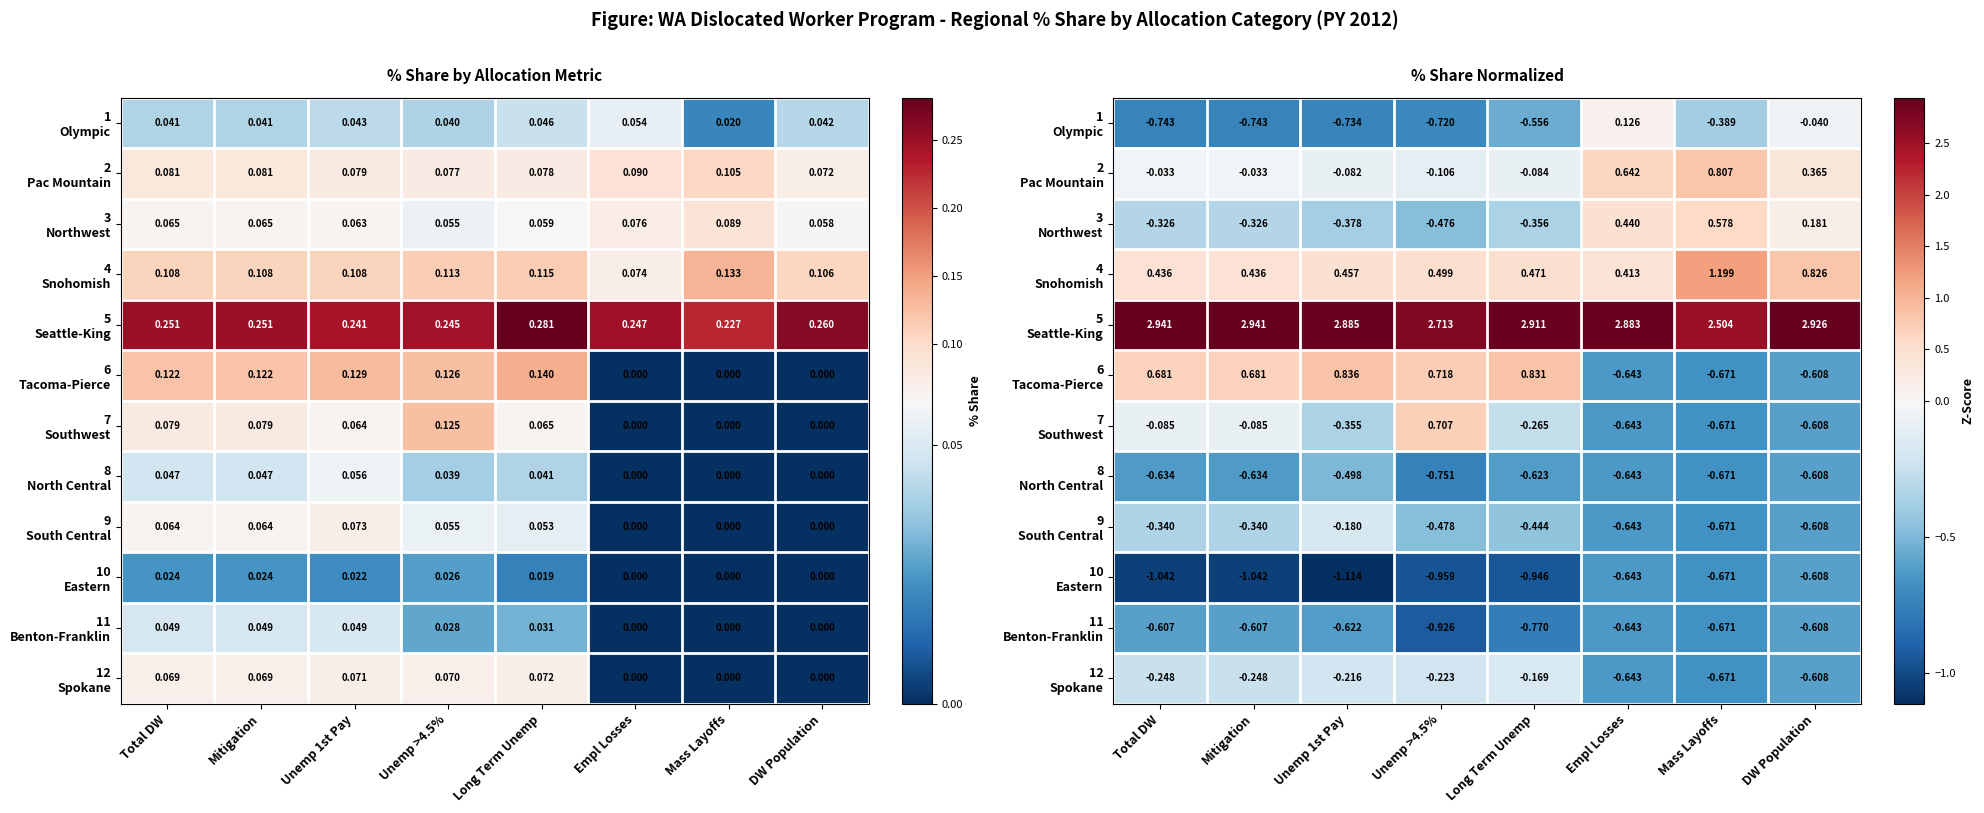

At how many categories does at least one series exceed 0?

8